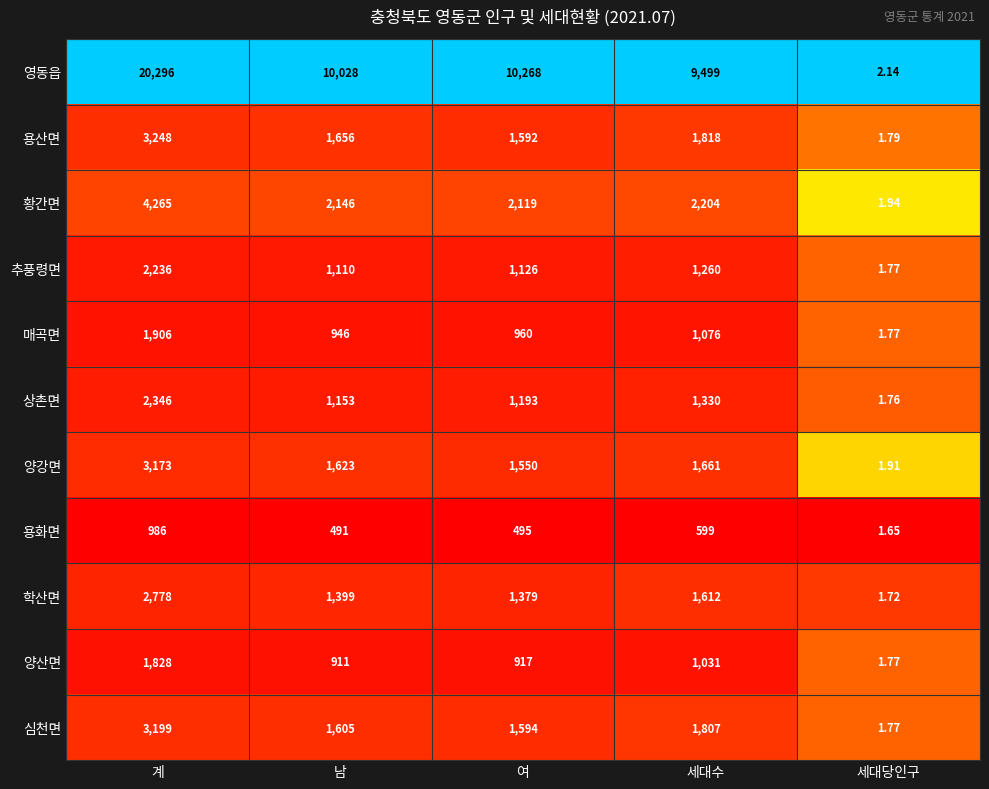

Which series has the largest total across all categories?

영동읍